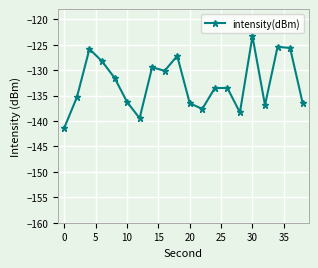

How many lines are shown in the chart?

1